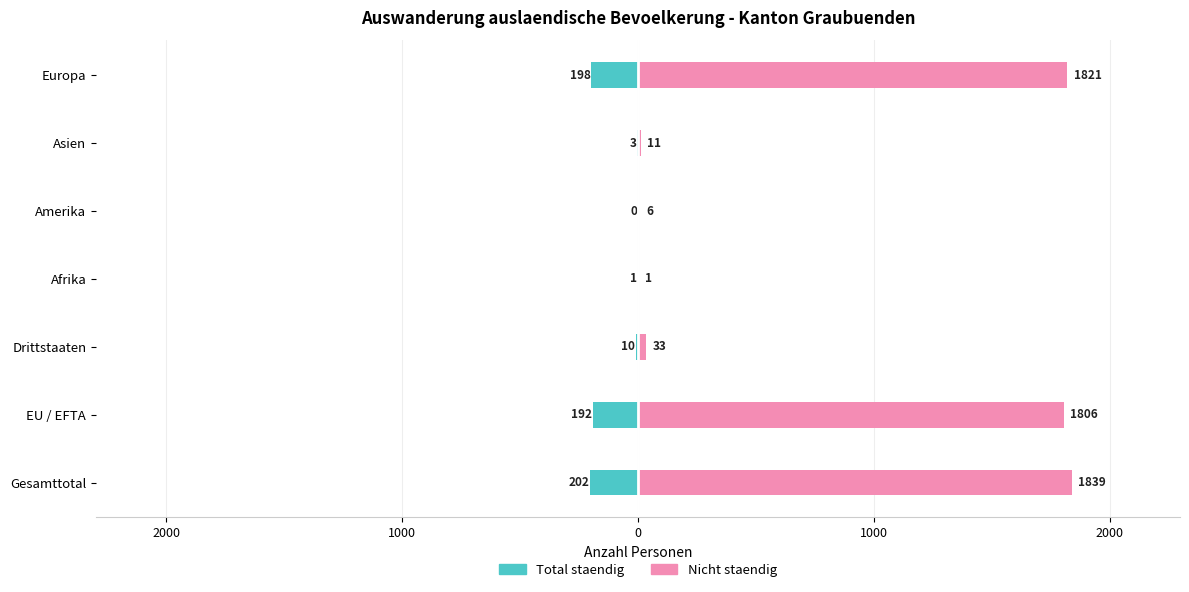

Which series has the widest spread of values?

Nicht staendig